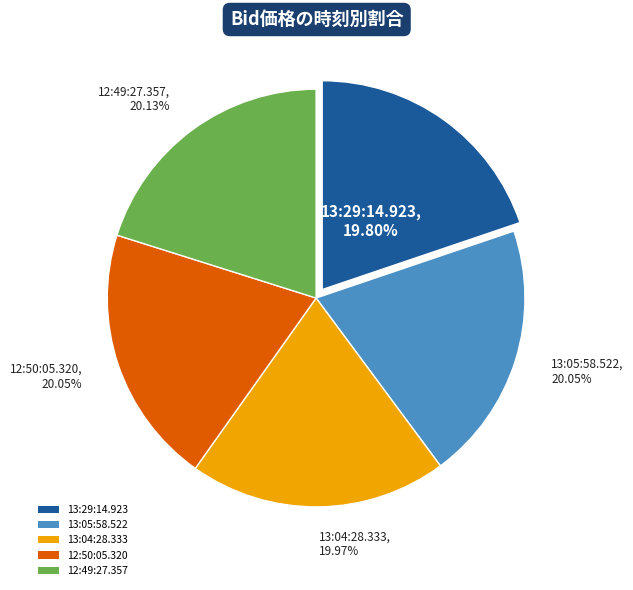

To the nearest percent, what percentage of the pie is 12:50:05.320?

20%